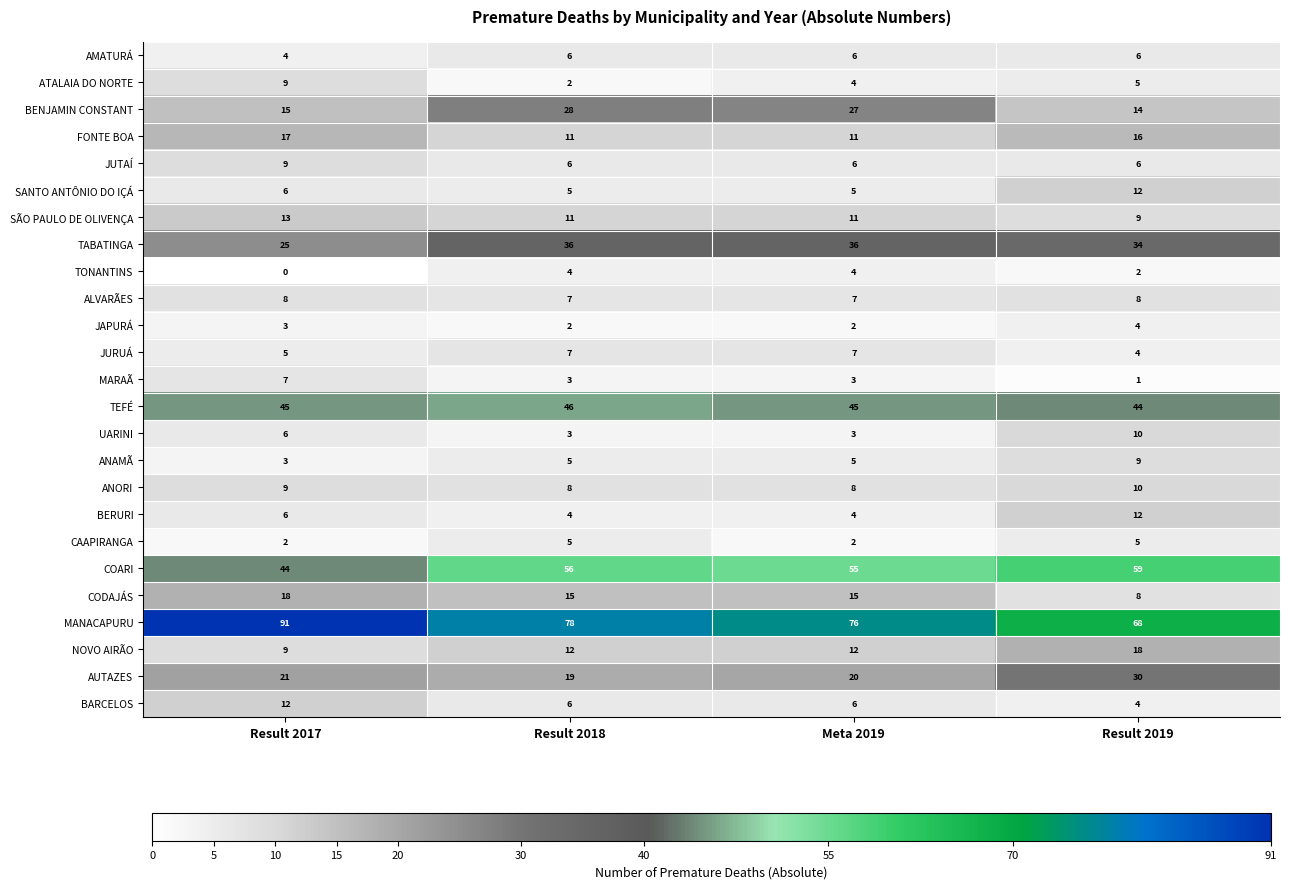

What is the difference between the maximum and second lowest values in the SANTO ANTÔNIO DO IÇÁ series?

7